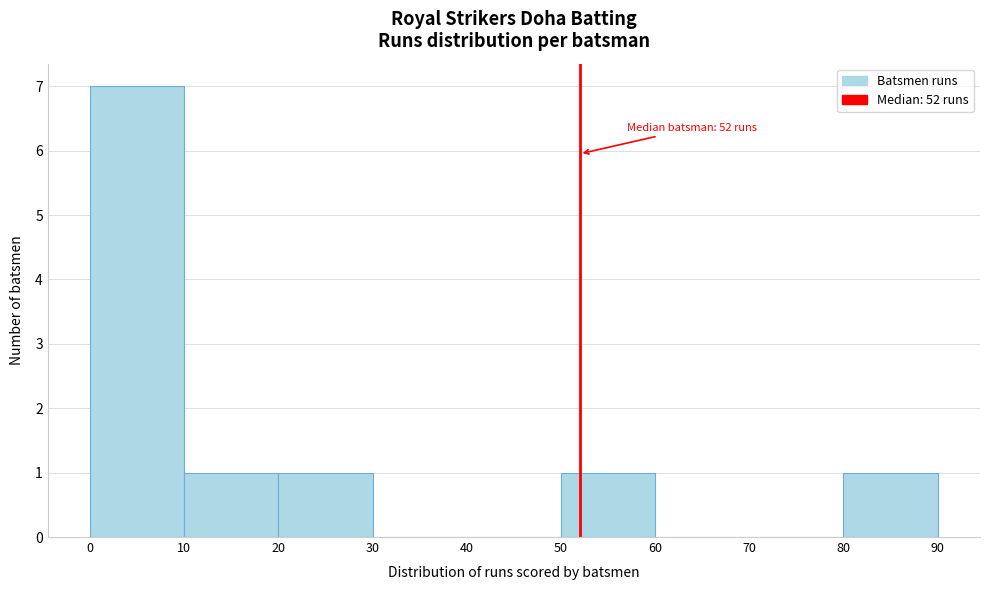

Which range on the x-axis has the tallest bar?

0 to 10